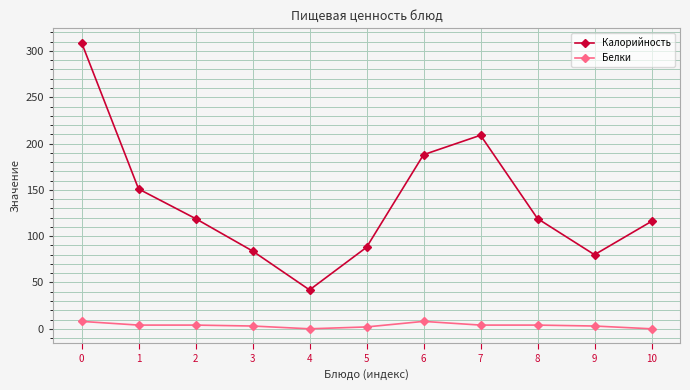

Rank the series by their average value, from lowest to highest.

Белки, Калорийность